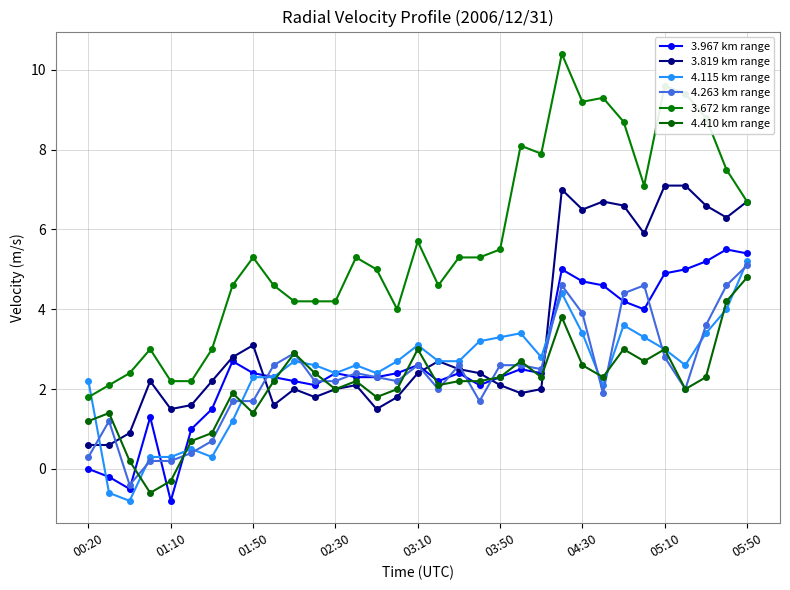

Which series has the largest range (max minus min)?

3.672 km range